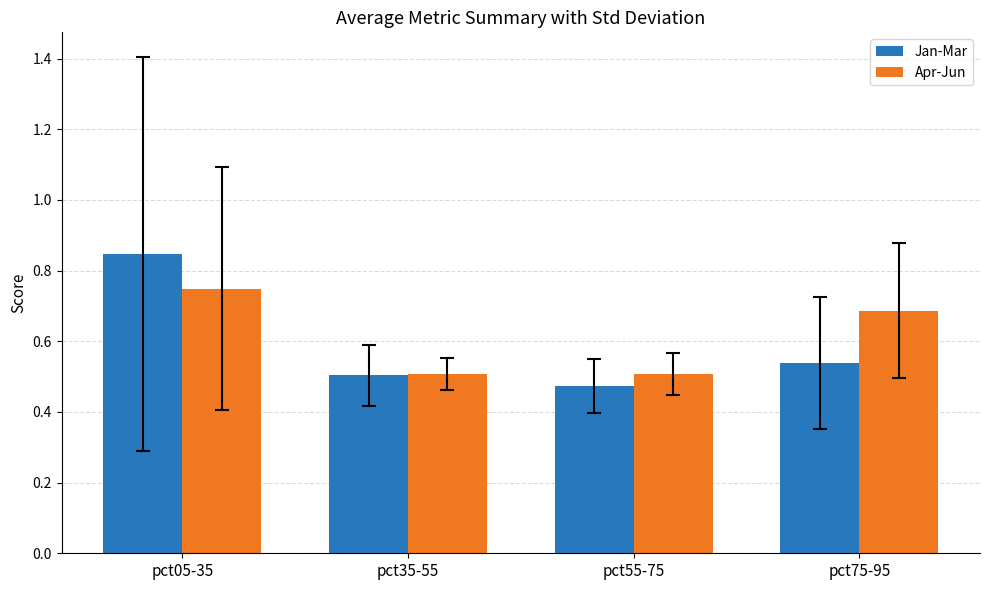

How many Jan-Mar values are between 0 and 1?

4